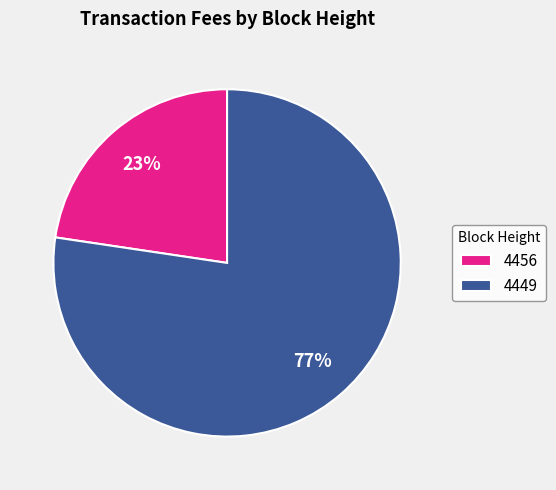

To the nearest percent, what is the average slice percentage?

50%